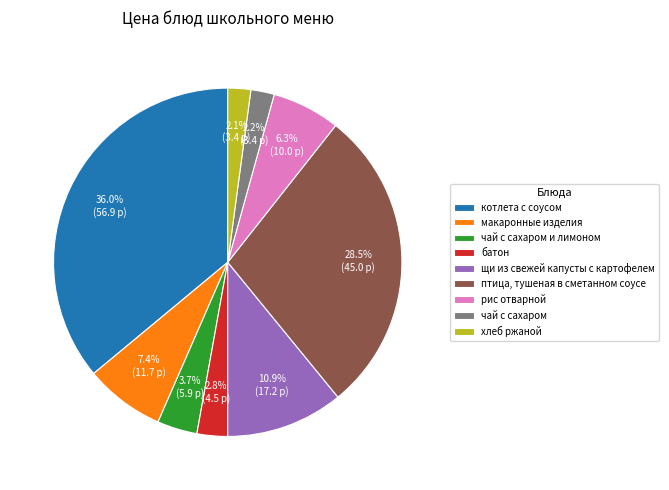

Does рис отварной represent more than half of the total?

No